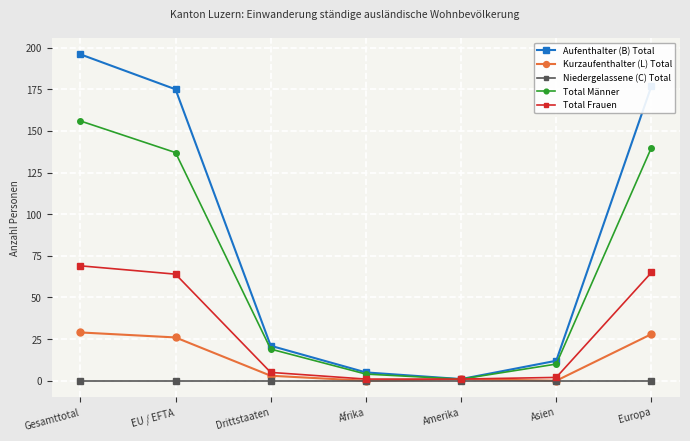

Rank the series by their maximum value, from highest to lowest.

Aufenthalter (B) Total, Total Männer, Total Frauen, Kurzaufenthalter (L) Total, Niedergelassene (C) Total